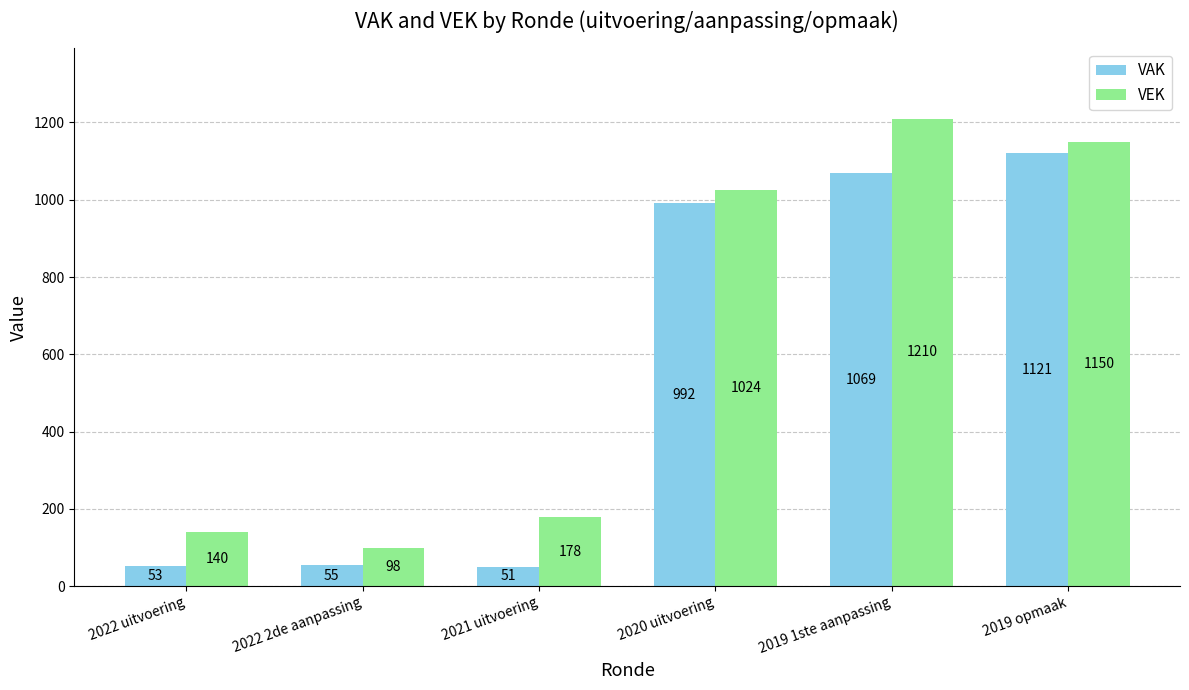

At which label does VAK reach its minimum?

2021 uitvoering